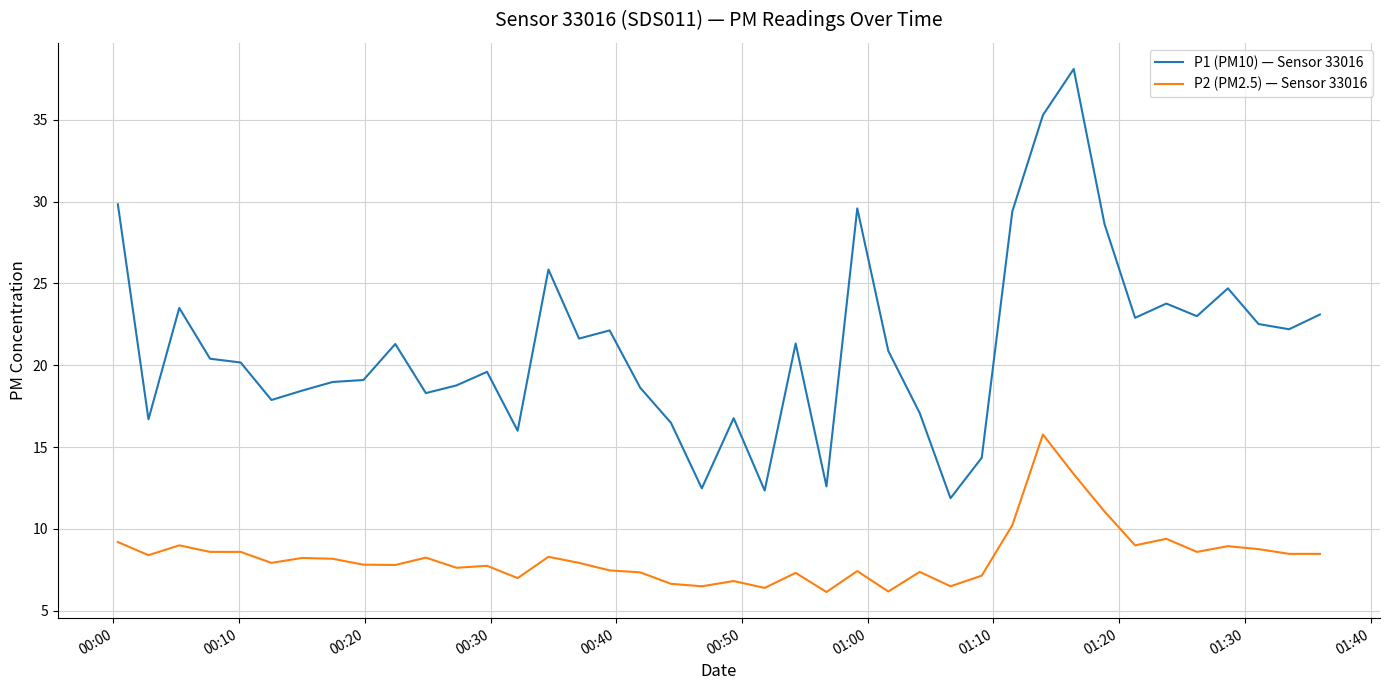

List the series in order of their overall mean, highest first.

P1 (PM10) — Sensor 33016, P2 (PM2.5) — Sensor 33016